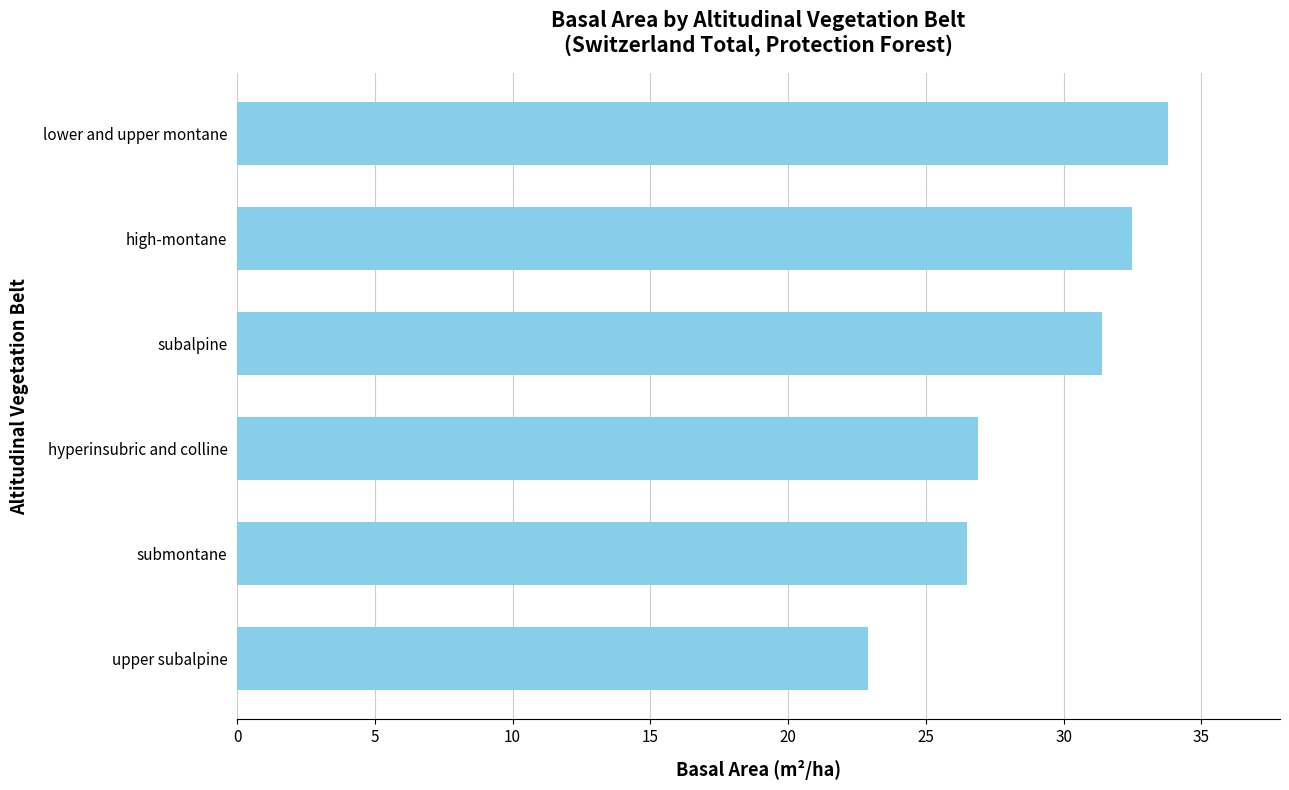

Approximately how many times larger is the value at subalpine compared to upper subalpine?

1.4